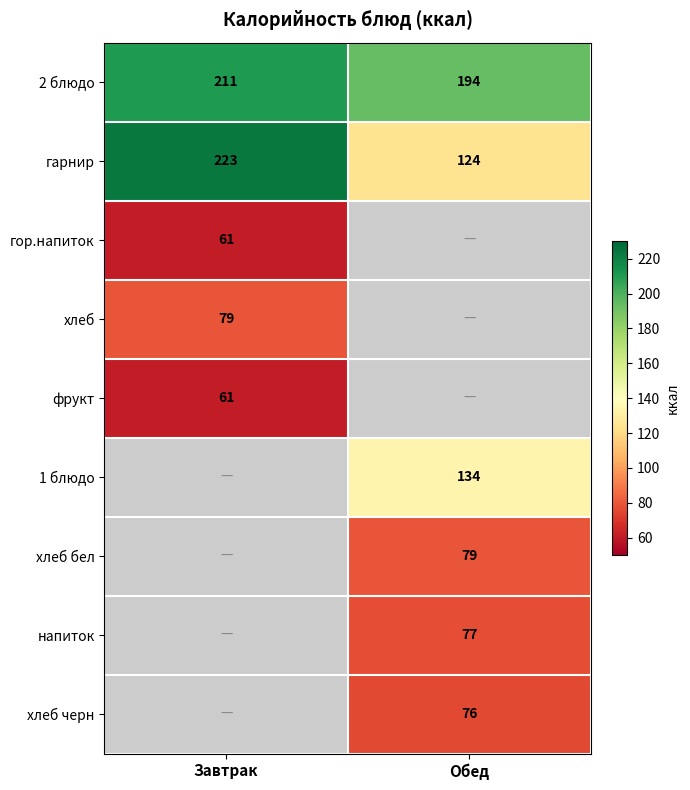

Between Обед and Завтрак, which is larger?

Завтрак